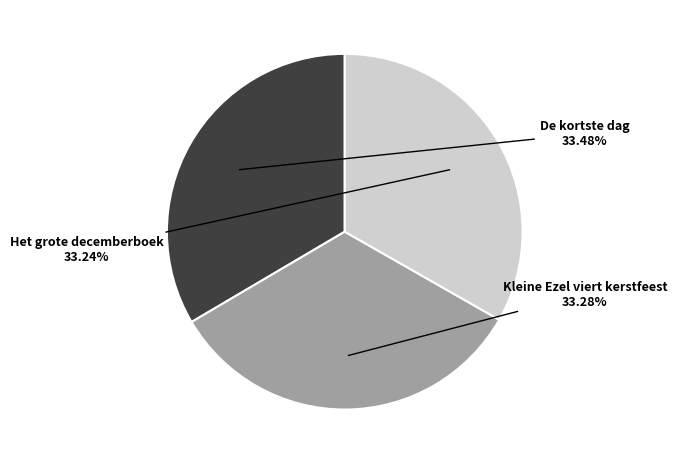

Does any single category account for the majority?

No